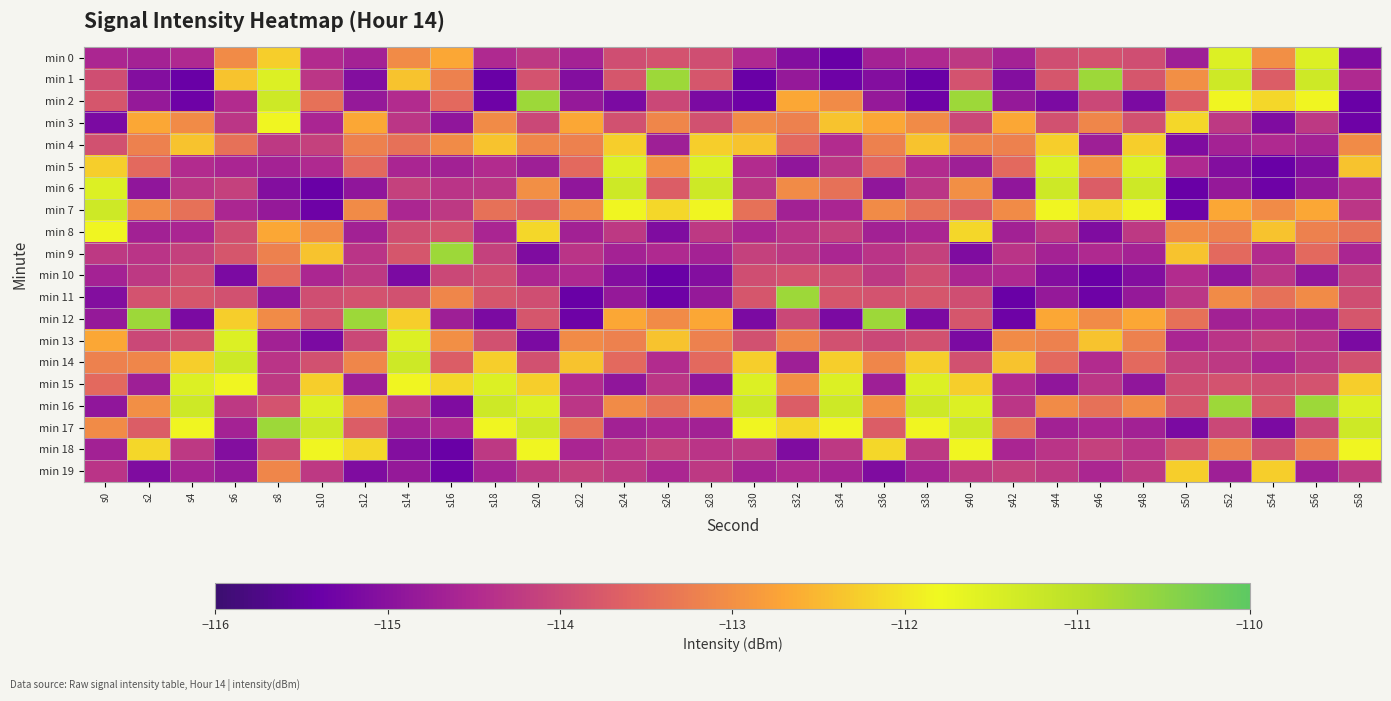

Reading right to left, transcribe all the data shown in this chart.

min 0: s58=-115.1	s56=-111.5	s54=-113.0	s52=-111.5	s50=-114.7	s48=-113.9	s46=-113.9	s44=-113.9	s42=-114.6	s40=-114.3	s38=-114.5	s36=-114.6	s34=-115.4	s32=-115.1	s30=-114.5	s28=-113.9	s26=-113.9	s24=-113.9	s22=-114.6	s20=-114.3	s18=-114.5	s16=-112.7	s14=-113.1	s12=-114.6	s10=-114.5	s8=-112.3	s6=-113.1	s4=-114.5	s2=-114.6	s0=-114.6
min 1: s58=-114.5	s56=-111.3	s54=-113.7	s52=-111.3	s50=-113.0	s48=-113.8	s46=-110.7	s44=-113.8	s42=-115.1	s40=-113.9	s38=-115.4	s36=-115.1	s34=-115.3	s32=-114.8	s30=-115.4	s28=-113.8	s26=-110.7	s24=-113.8	s22=-115.1	s20=-113.9	s18=-115.4	s16=-113.2	s14=-112.4	s12=-115.1	s10=-114.3	s8=-111.5	s6=-112.4	s4=-115.4	s2=-115.1	s0=-113.9
min 2: s58=-115.4	s56=-111.8	s54=-112.2	s52=-111.8	s50=-113.7	s48=-115.2	s46=-114.0	s44=-115.2	s42=-114.8	s40=-110.7	s38=-115.3	s36=-114.8	s34=-113.1	s32=-112.7	s30=-115.3	s28=-115.2	s26=-114.0	s24=-115.2	s22=-114.8	s20=-110.7	s18=-115.3	s16=-113.5	s14=-114.5	s12=-114.8	s10=-113.4	s8=-111.3	s6=-114.5	s4=-115.3	s2=-114.8	s0=-113.8
min 3: s58=-115.3	s56=-114.3	s54=-115.1	s52=-114.3	s50=-112.2	s48=-113.9	s46=-113.1	s44=-113.9	s42=-112.7	s40=-114.0	s38=-113.1	s36=-112.7	s34=-112.4	s32=-113.2	s30=-113.1	s28=-113.9	s26=-113.1	s24=-113.9	s22=-112.7	s20=-114.0	s18=-113.1	s16=-114.9	s14=-114.3	s12=-112.7	s10=-114.6	s8=-111.8	s6=-114.3	s4=-113.1	s2=-112.7	s0=-115.2
min 4: s58=-113.1	s56=-114.6	s54=-114.5	s52=-114.6	s50=-115.1	s48=-112.3	s46=-114.7	s44=-112.3	s42=-113.2	s40=-113.1	s38=-112.4	s36=-113.2	s34=-114.5	s32=-113.5	s30=-112.4	s28=-112.3	s26=-114.7	s24=-112.3	s22=-113.2	s20=-113.1	s18=-112.4	s16=-113.0	s14=-113.4	s12=-113.2	s10=-114.1	s8=-114.3	s6=-113.4	s4=-112.4	s2=-113.2	s0=-113.9
min 5: s58=-112.4	s56=-115.1	s54=-115.4	s52=-115.1	s50=-114.5	s48=-111.5	s46=-113.0	s44=-111.5	s42=-113.5	s40=-114.7	s38=-114.5	s36=-113.5	s34=-114.3	s32=-114.9	s30=-114.5	s28=-111.5	s26=-113.0	s24=-111.5	s22=-113.5	s20=-114.7	s18=-114.5	s16=-114.7	s14=-114.6	s12=-113.5	s10=-114.5	s8=-114.6	s6=-114.6	s4=-114.5	s2=-113.5	s0=-112.3
min 6: s58=-114.5	s56=-114.8	s54=-115.3	s52=-114.8	s50=-115.4	s48=-111.3	s46=-113.7	s44=-111.3	s42=-114.9	s40=-113.0	s38=-114.3	s36=-114.9	s34=-113.4	s32=-113.0	s30=-114.3	s28=-111.3	s26=-113.7	s24=-111.3	s22=-114.9	s20=-113.0	s18=-114.3	s16=-114.3	s14=-114.1	s12=-114.9	s10=-115.4	s8=-115.1	s6=-114.1	s4=-114.3	s2=-114.9	s0=-111.5
min 7: s58=-114.3	s56=-112.7	s54=-113.1	s52=-112.7	s50=-115.3	s48=-111.8	s46=-112.2	s44=-111.8	s42=-113.0	s40=-113.7	s38=-113.4	s36=-113.0	s34=-114.6	s32=-114.7	s30=-113.4	s28=-111.8	s26=-112.2	s24=-111.8	s22=-113.0	s20=-113.7	s18=-113.4	s16=-114.3	s14=-114.6	s12=-113.0	s10=-115.3	s8=-114.8	s6=-114.6	s4=-113.4	s2=-113.0	s0=-111.3
min 8: s58=-113.4	s56=-113.2	s54=-112.4	s52=-113.2	s50=-113.1	s48=-114.3	s46=-115.1	s44=-114.3	s42=-114.7	s40=-112.2	s38=-114.6	s36=-114.7	s34=-114.1	s32=-114.3	s30=-114.6	s28=-114.3	s26=-115.1	s24=-114.3	s22=-114.7	s20=-112.2	s18=-114.6	s16=-113.9	s14=-113.9	s12=-114.7	s10=-113.1	s8=-112.7	s6=-113.9	s4=-114.6	s2=-114.7	s0=-111.8
min 9: s58=-114.6	s56=-113.5	s54=-114.5	s52=-113.5	s50=-112.4	s48=-114.6	s46=-114.5	s44=-114.6	s42=-114.3	s40=-115.1	s38=-114.1	s36=-114.3	s34=-114.6	s32=-114.3	s30=-114.1	s28=-114.6	s26=-114.5	s24=-114.6	s22=-114.3	s20=-115.1	s18=-114.1	s16=-110.7	s14=-113.8	s12=-114.3	s10=-112.4	s8=-113.2	s6=-113.8	s4=-114.1	s2=-114.3	s0=-114.3
min 10: s58=-114.1	s56=-114.9	s54=-114.3	s52=-114.9	s50=-114.5	s48=-115.1	s46=-115.4	s44=-115.1	s42=-114.5	s40=-114.6	s38=-113.9	s36=-114.3	s34=-113.9	s32=-113.9	s30=-113.9	s28=-115.1	s26=-115.4	s24=-115.1	s22=-114.5	s20=-114.6	s18=-113.9	s16=-114.0	s14=-115.2	s12=-114.3	s10=-114.6	s8=-113.5	s6=-115.2	s4=-113.9	s2=-114.3	s0=-114.6
min 11: s58=-113.9	s56=-113.0	s54=-113.4	s52=-113.0	s50=-114.3	s48=-114.8	s46=-115.3	s44=-114.8	s42=-115.4	s40=-113.9	s38=-113.8	s36=-113.9	s34=-113.8	s32=-110.7	s30=-113.8	s28=-114.8	s26=-115.3	s24=-114.8	s22=-115.4	s20=-113.9	s18=-113.8	s16=-113.1	s14=-113.9	s12=-113.9	s10=-113.9	s8=-114.9	s6=-113.9	s4=-113.8	s2=-113.9	s0=-115.1
min 12: s58=-113.8	s56=-114.7	s54=-114.6	s52=-114.7	s50=-113.4	s48=-112.7	s46=-113.1	s44=-112.7	s42=-115.3	s40=-113.8	s38=-115.2	s36=-110.7	s34=-115.2	s32=-114.0	s30=-115.2	s28=-112.7	s26=-113.1	s24=-112.7	s22=-115.3	s20=-113.8	s18=-115.2	s16=-114.7	s14=-112.3	s12=-110.7	s10=-113.8	s8=-113.0	s6=-112.3	s4=-115.2	s2=-110.7	s0=-114.8
min 13: s58=-115.2	s56=-114.3	s54=-114.1	s52=-114.3	s50=-114.6	s48=-113.2	s46=-112.4	s44=-113.2	s42=-113.1	s40=-115.2	s38=-113.9	s36=-114.0	s34=-113.9	s32=-113.1	s30=-113.9	s28=-113.2	s26=-112.4	s24=-113.2	s22=-113.1	s20=-115.2	s18=-113.9	s16=-113.0	s14=-111.5	s12=-114.0	s10=-115.2	s8=-114.7	s6=-111.5	s4=-113.9	s2=-114.0	s0=-112.7
min 14: s58=-113.9	s56=-114.3	s54=-114.6	s52=-114.3	s50=-114.1	s48=-113.5	s46=-114.5	s44=-113.5	s42=-112.4	s40=-113.9	s38=-112.3	s36=-113.1	s34=-112.3	s32=-114.7	s30=-112.3	s28=-113.5	s26=-114.5	s24=-113.5	s22=-112.4	s20=-113.9	s18=-112.3	s16=-113.7	s14=-111.3	s12=-113.1	s10=-113.9	s8=-114.3	s6=-111.3	s4=-112.3	s2=-113.1	s0=-113.2
min 15: s58=-112.3	s56=-113.9	s54=-113.9	s52=-113.9	s50=-113.9	s48=-114.9	s46=-114.3	s44=-114.9	s42=-114.5	s40=-112.3	s38=-111.5	s36=-114.7	s34=-111.5	s32=-113.0	s30=-111.5	s28=-114.9	s26=-114.3	s24=-114.9	s22=-114.5	s20=-112.3	s18=-111.5	s16=-112.2	s14=-111.8	s12=-114.7	s10=-112.3	s8=-114.3	s6=-111.8	s4=-111.5	s2=-114.7	s0=-113.5
min 16: s58=-111.5	s56=-110.7	s54=-113.8	s52=-110.7	s50=-113.8	s48=-113.0	s46=-113.4	s44=-113.0	s42=-114.3	s40=-111.5	s38=-111.3	s36=-113.0	s34=-111.3	s32=-113.7	s30=-111.3	s28=-113.0	s26=-113.4	s24=-113.0	s22=-114.3	s20=-111.5	s18=-111.3	s16=-115.1	s14=-114.3	s12=-113.0	s10=-111.5	s8=-113.9	s6=-114.3	s4=-111.3	s2=-113.0	s0=-114.9
min 17: s58=-111.3	s56=-114.0	s54=-115.2	s52=-114.0	s50=-115.2	s48=-114.7	s46=-114.6	s44=-114.7	s42=-113.4	s40=-111.3	s38=-111.8	s36=-113.7	s34=-111.8	s32=-112.2	s30=-111.8	s28=-114.7	s26=-114.6	s24=-114.7	s22=-113.4	s20=-111.3	s18=-111.8	s16=-114.5	s14=-114.6	s12=-113.7	s10=-111.3	s8=-110.7	s6=-114.6	s4=-111.8	s2=-113.7	s0=-113.0
min 18: s58=-111.8	s56=-113.1	s54=-113.9	s52=-113.1	s50=-113.9	s48=-114.3	s46=-114.1	s44=-114.3	s42=-114.6	s40=-111.8	s38=-114.3	s36=-112.2	s34=-114.3	s32=-115.1	s30=-114.3	s28=-114.3	s26=-114.1	s24=-114.3	s22=-114.6	s20=-111.8	s18=-114.3	s16=-115.4	s14=-115.1	s12=-112.2	s10=-111.8	s8=-114.0	s6=-115.1	s4=-114.3	s2=-112.2	s0=-114.7
min 19: s58=-114.3	s56=-114.7	s54=-112.3	s52=-114.7	s50=-112.3	s48=-114.3	s46=-114.6	s44=-114.3	s42=-114.1	s40=-114.3	s38=-114.6	s36=-115.1	s34=-114.6	s32=-114.5	s30=-114.6	s28=-114.3	s26=-114.6	s24=-114.3	s22=-114.1	s20=-114.3	s18=-114.6	s16=-115.3	s14=-114.8	s12=-115.1	s10=-114.3	s8=-113.1	s6=-114.8	s4=-114.6	s2=-115.1	s0=-114.3